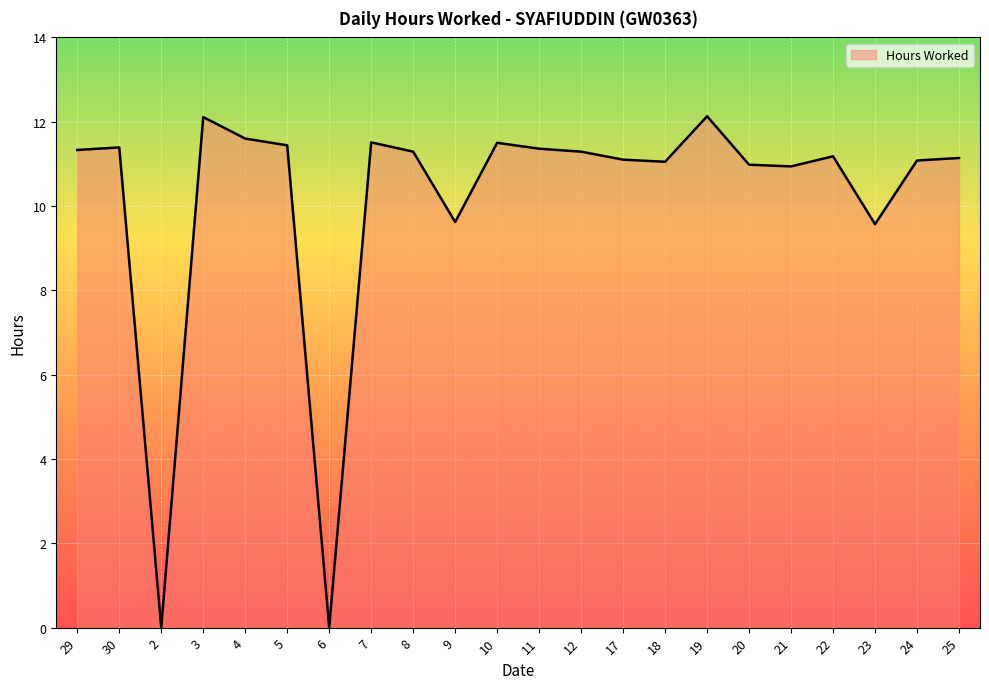

What is the ratio of the value at 25 to the value at 9?

1.2